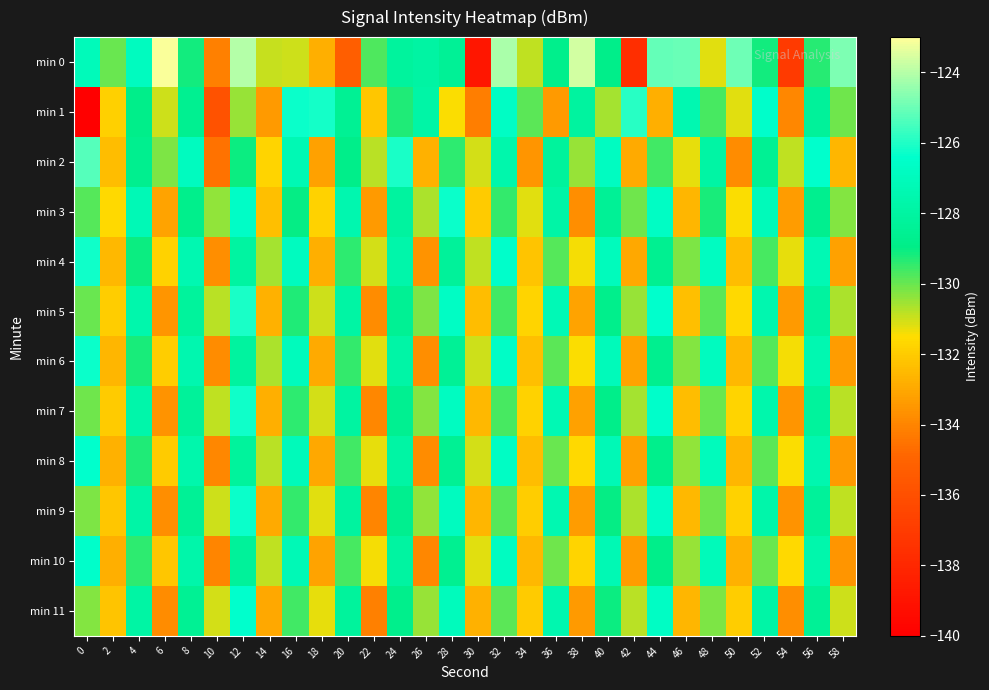

Rank the series at 30 from highest to lowest value.

min 4, min 6, min 2, min 8, min 10, min 3, min 5, min 7, min 9, min 11, min 1, min 0